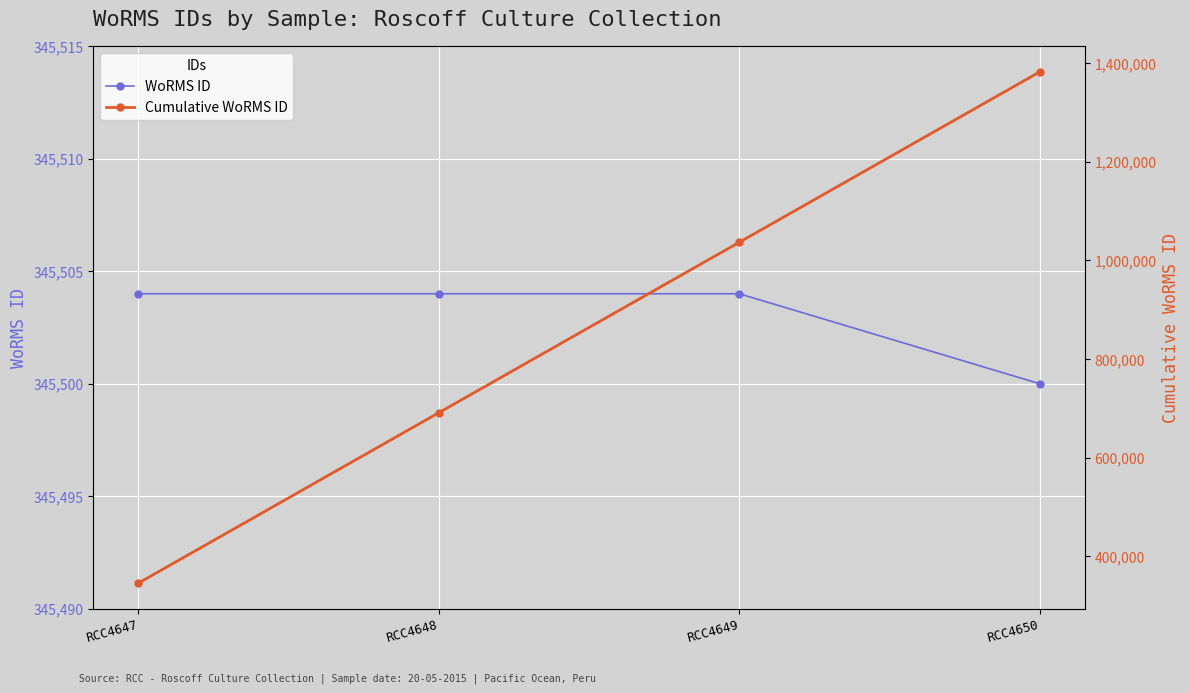

What is the average value of the Cumulative WoRMS ID series?

863759